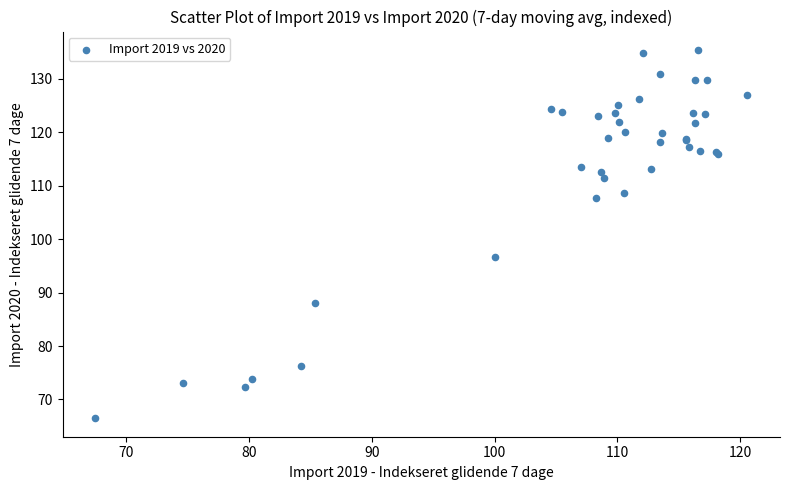

What Y value in the scatter plot is closest to 100?

96.7